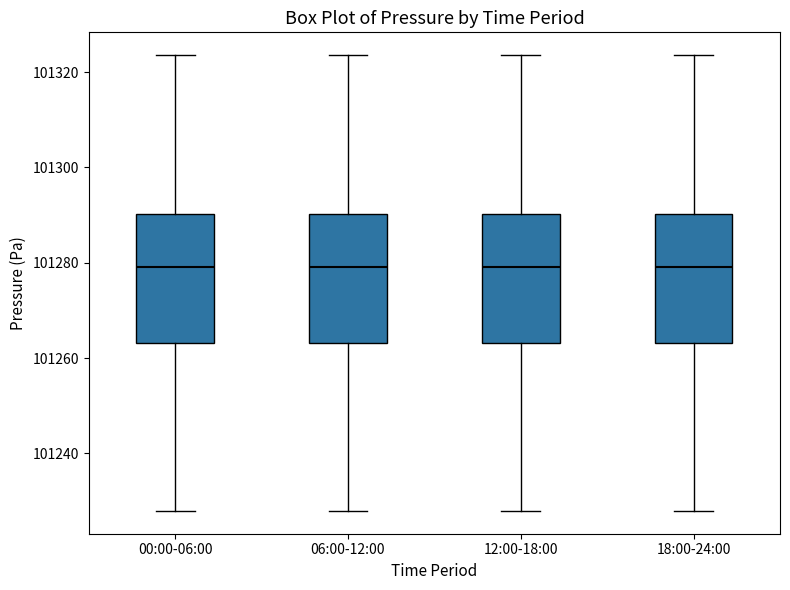

Where is the upper edge of the box for 18:00-24:00 on the y-axis? The values are not printed on the chart, so give them approximately, as read against the axis.

101290